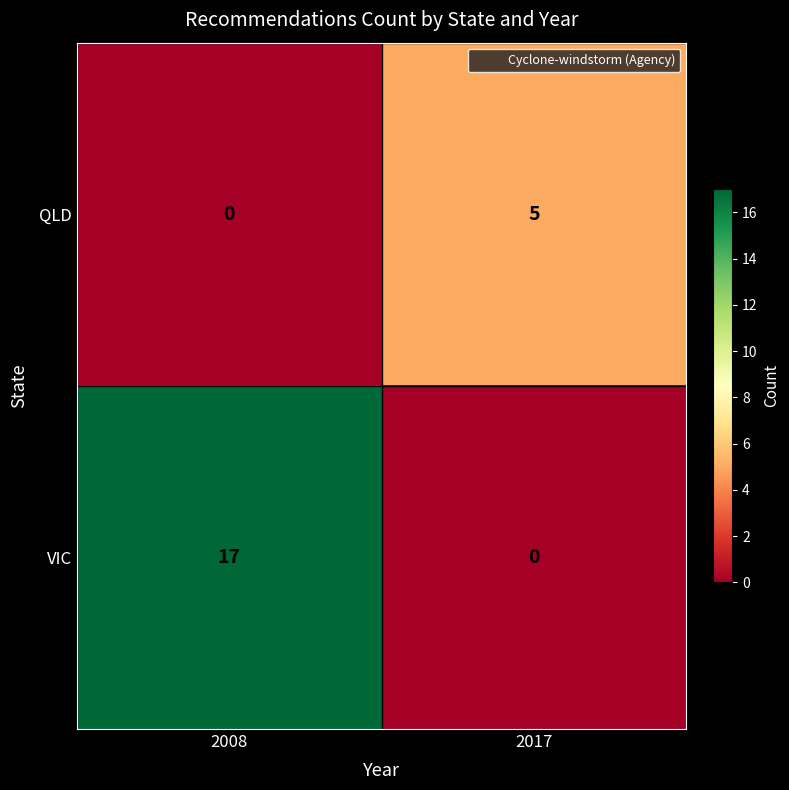

Where is QLD nearest to the value 2?

2008